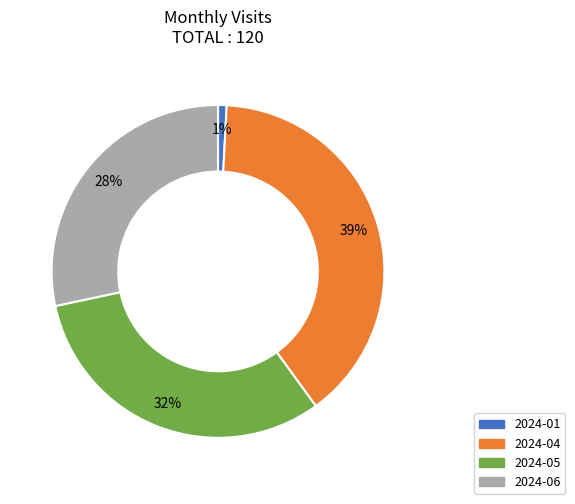

Rank the categories by value from highest to lowest.

2024-04, 2024-05, 2024-06, 2024-01